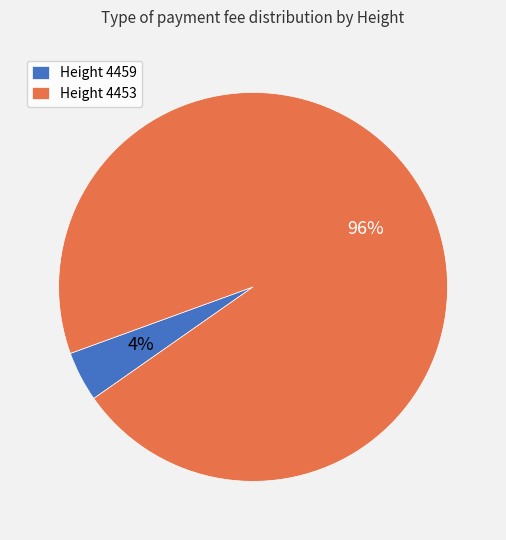

Which slice represents more than half of the pie?

Height 4453